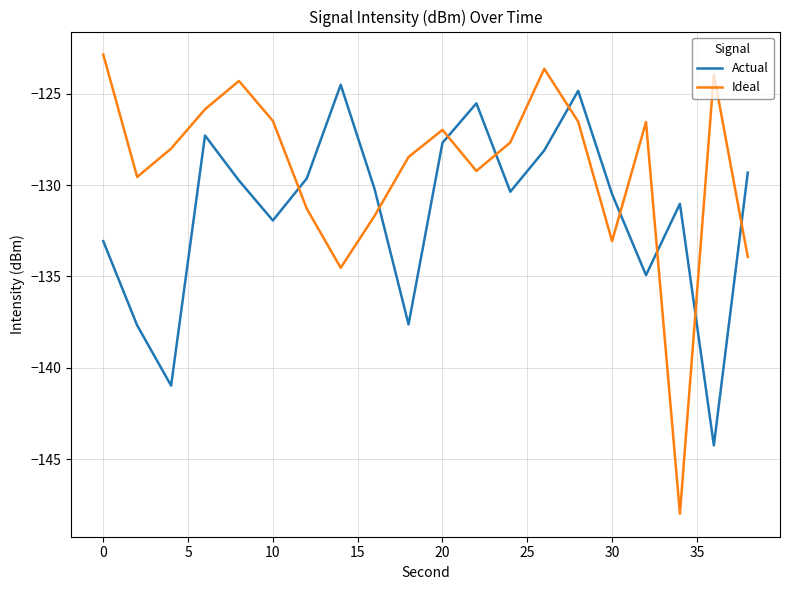

True or false: Ideal and Actual cross at least once.

True